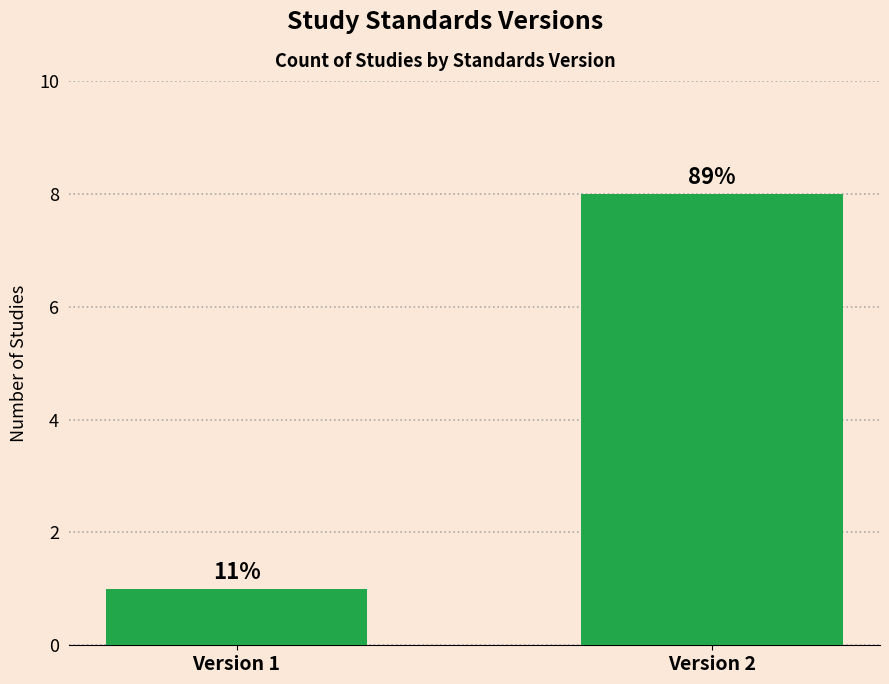

How many bars are there in total?

2